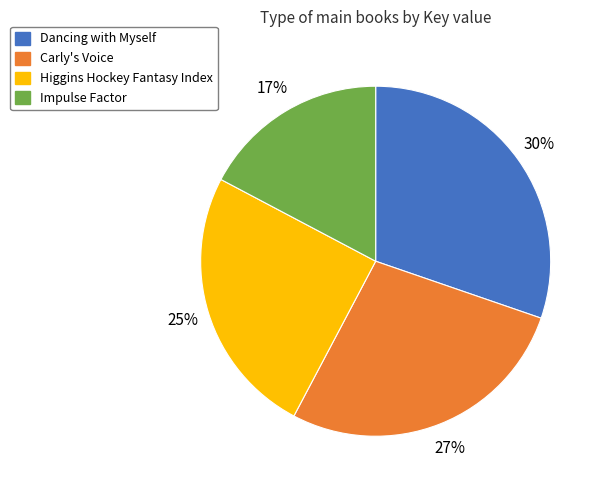

Is the sum of Higgins Hockey Fantasy Index and Carly's Voice greater than half?

Yes